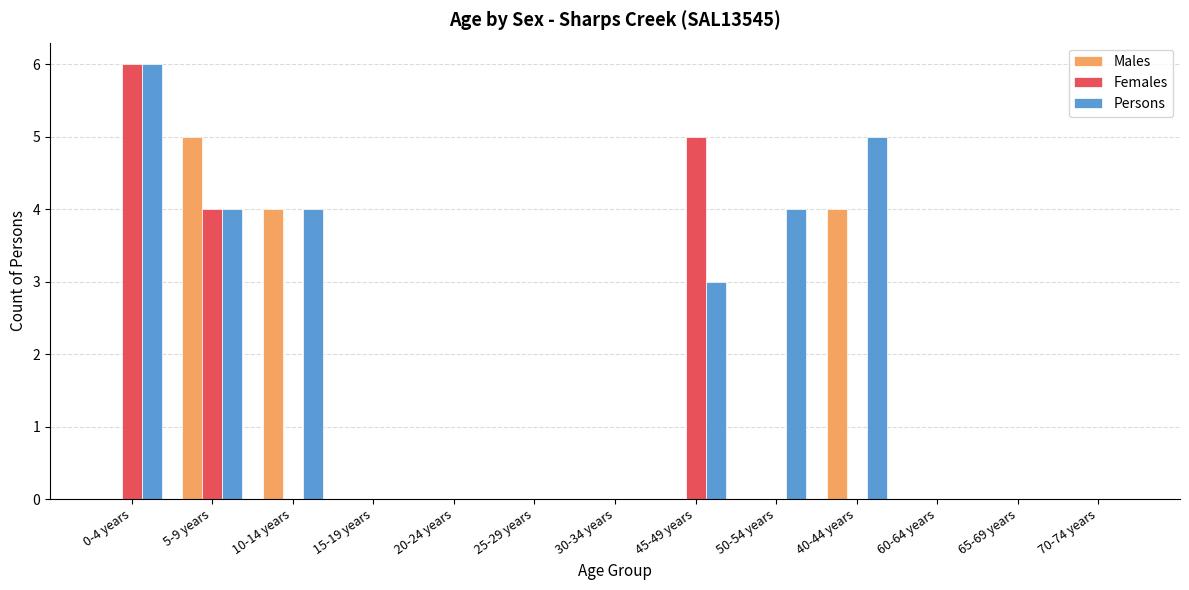

At which label does Females reach its peak?

0-4 years